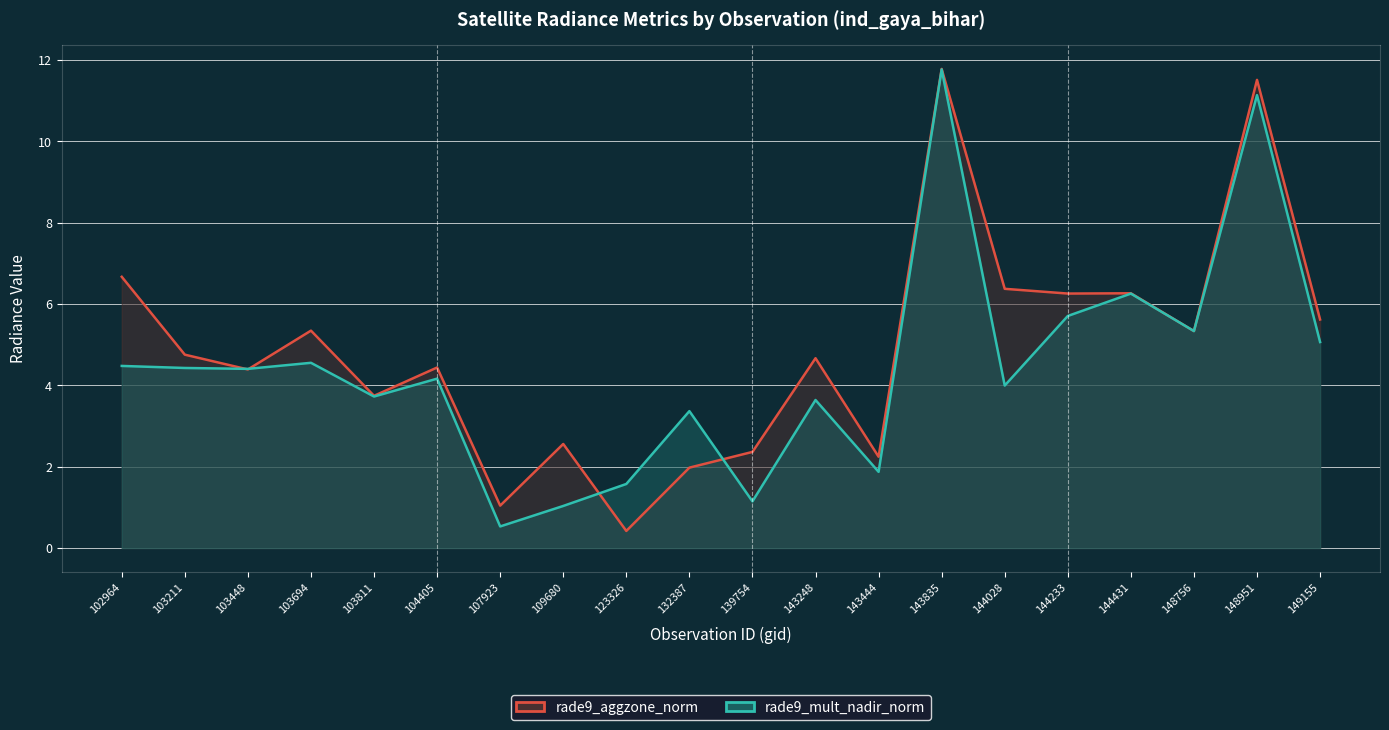

Reading left to right, extract all data points from this chart.

rade9_aggzone_norm: 102964=6.7	103211=4.8	103448=4.4	103694=5.3	103811=3.7	104405=4.4	107923=1.0	109680=2.6	123326=0.4	132387=2.0	139754=2.4	143248=4.7	143444=2.2	143835=11.8	144028=6.4	144233=6.3	144431=6.3	148756=5.3	148951=11.5	149155=5.6
rade9_mult_nadir_norm: 102964=4.5	103211=4.4	103448=4.4	103694=4.6	103811=3.7	104405=4.2	107923=0.5	109680=1.0	123326=1.6	132387=3.4	139754=1.1	143248=3.6	143444=1.9	143835=11.8	144028=4.0	144233=5.7	144431=6.3	148756=5.3	148951=11.1	149155=5.1